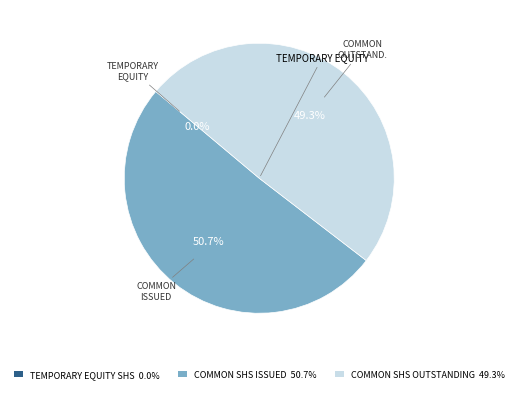

Which category has the biggest portion of the pie?

COMMON SHS ISSUED 50.7%